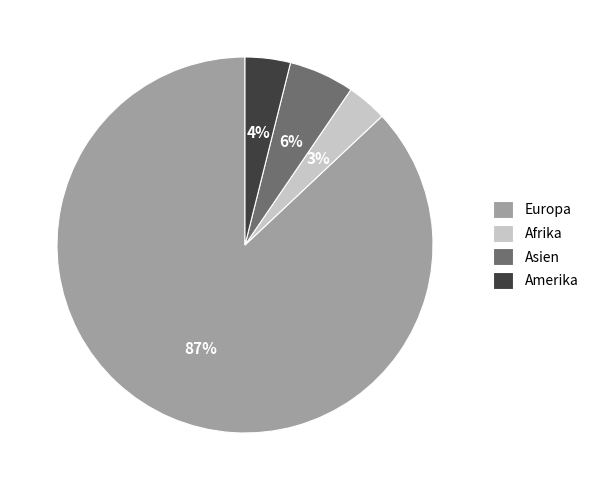

Does Afrika account for over 50% of the chart?

No